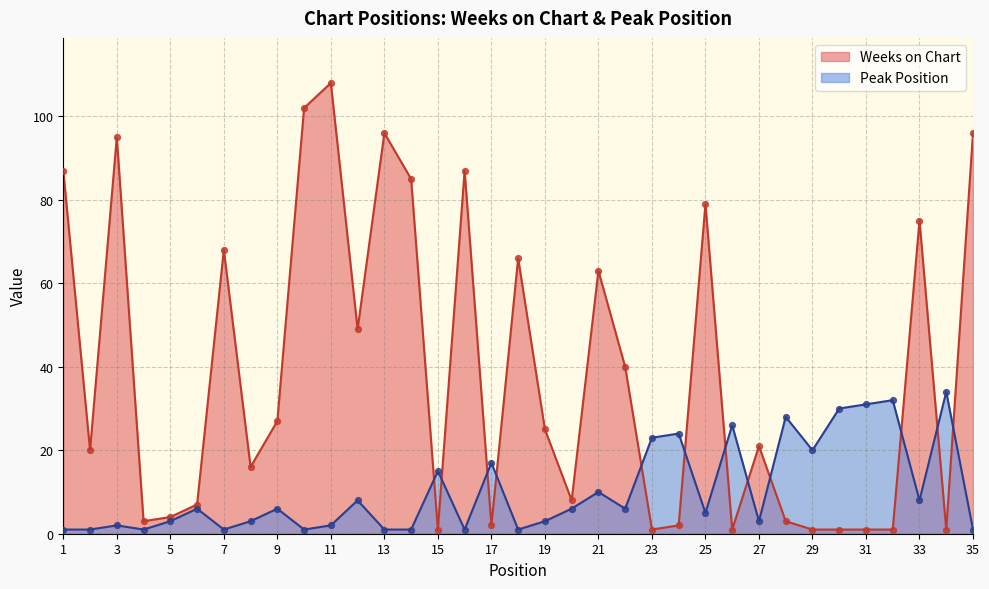

Which series has the largest total across all categories?

Weeks on Chart